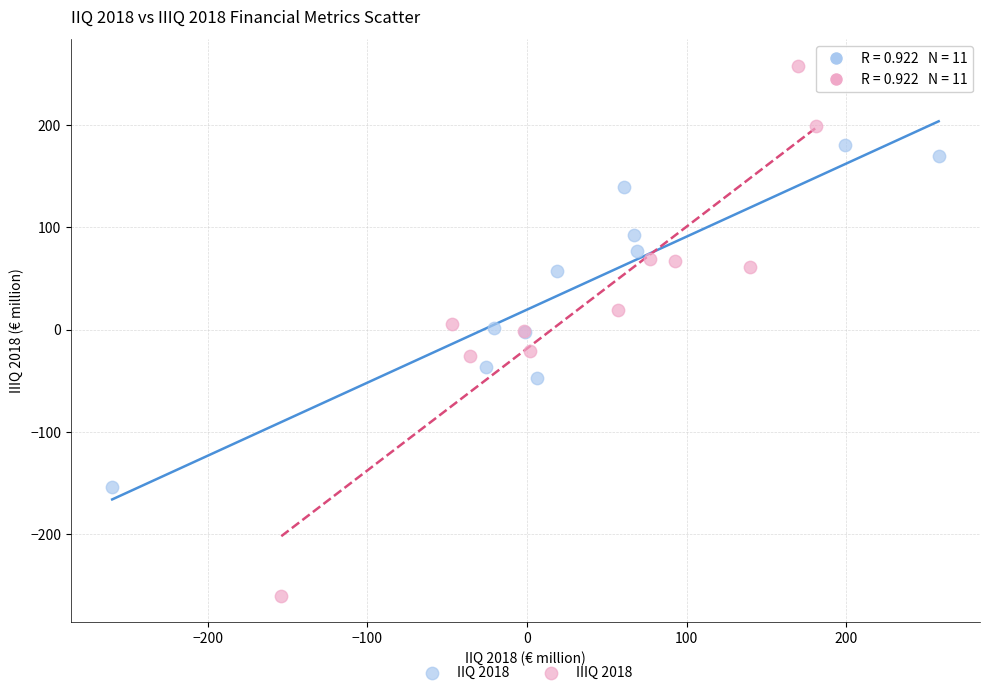

Which series reaches the maximum Y coordinate?

IIIQ 2018